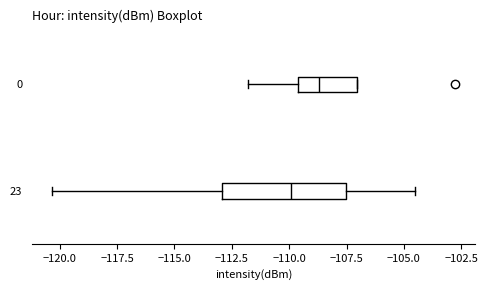

Comparing the boxes themselves (not the whiskers), which one is the widest?

23